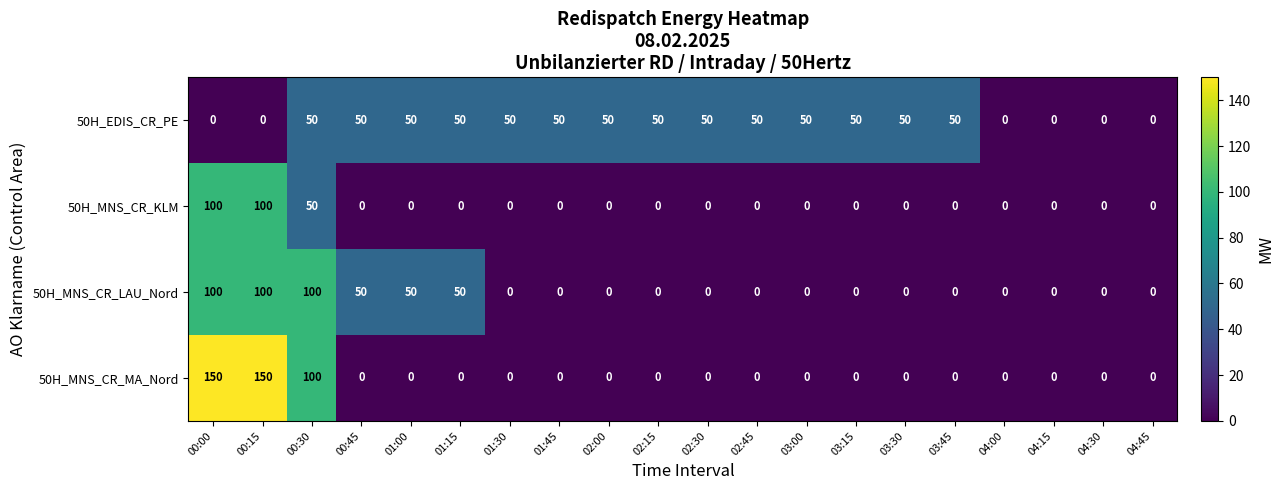

Count the number of data series in this chart.

4